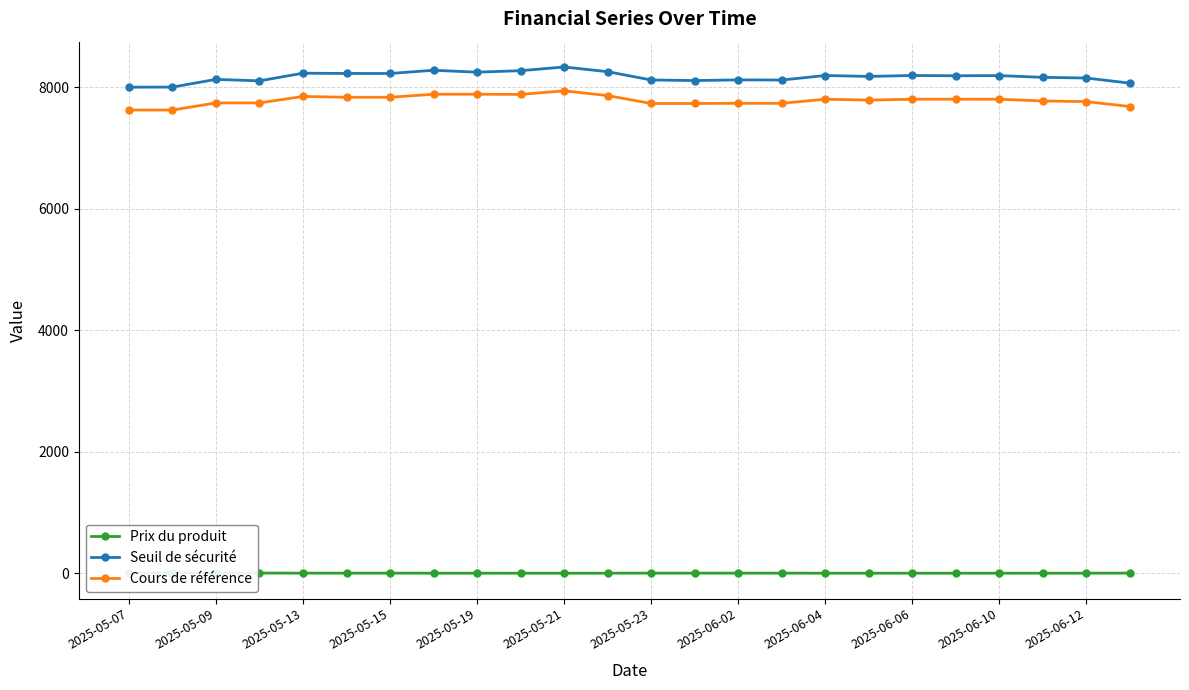

True or false: Cours de référence and Seuil de sécurité intersect in this chart.

False